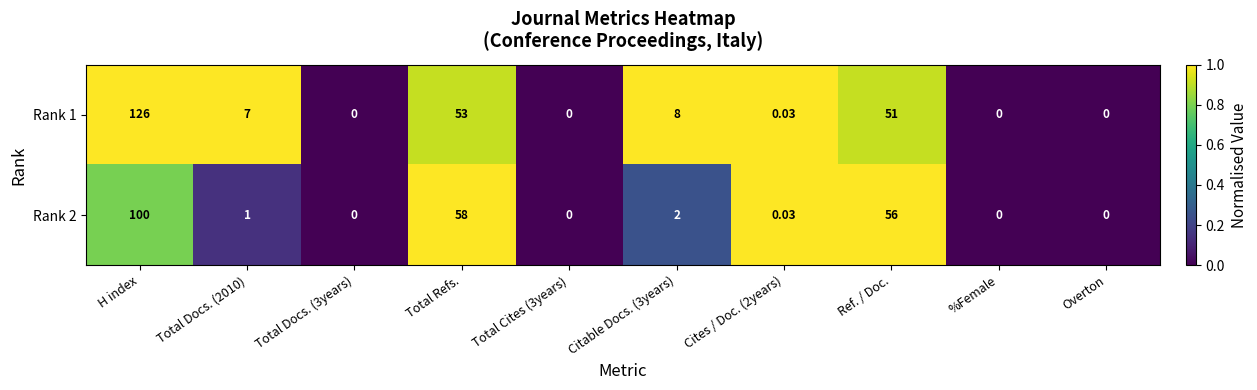

Where does the Rank 2 series first go above 1?

H index